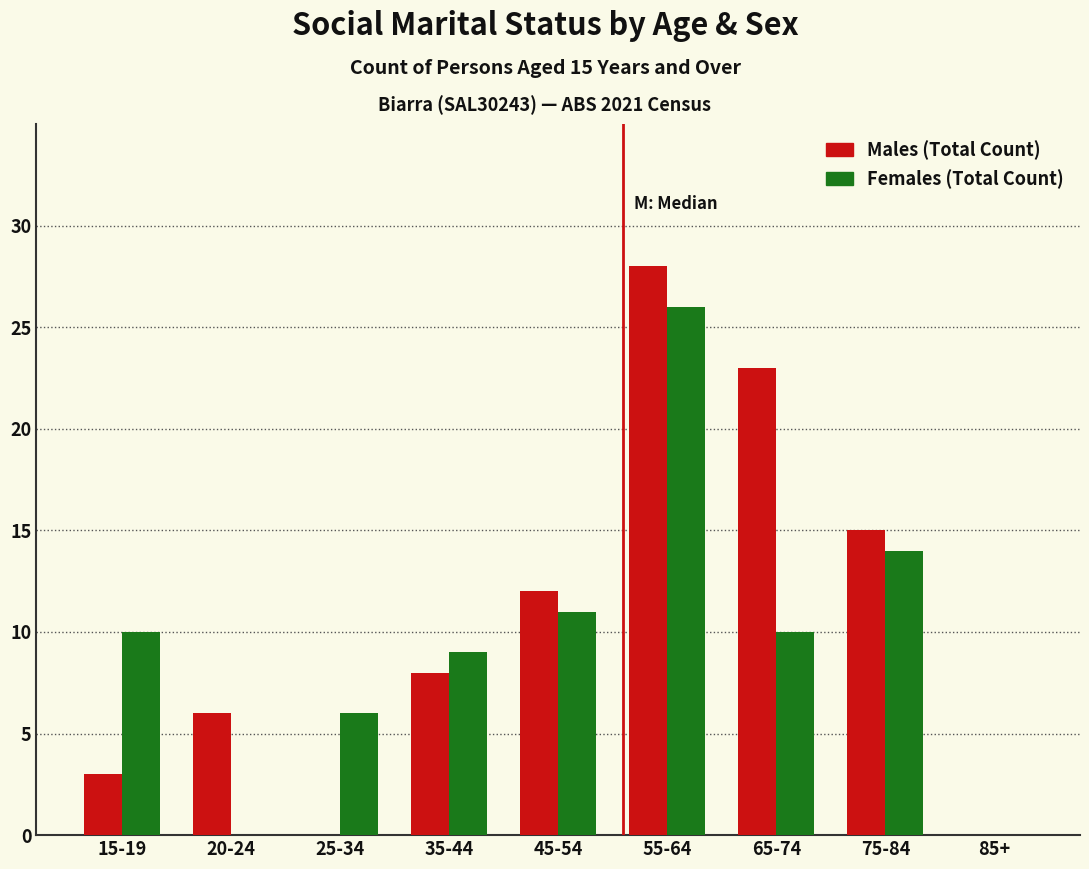

What is the greatest value displayed?

28